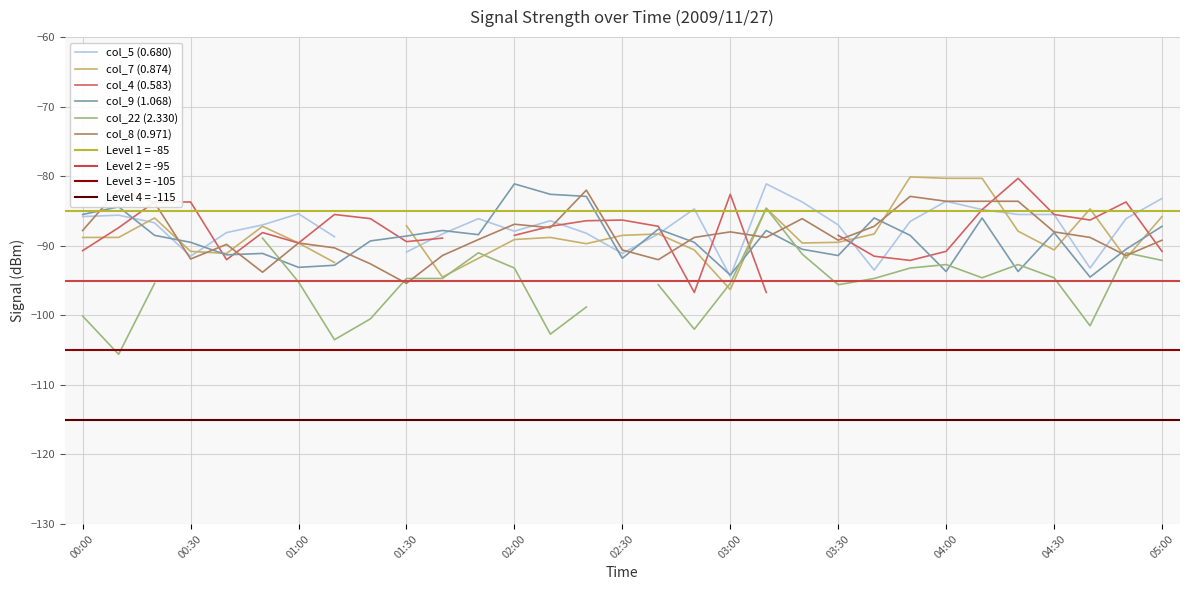

What is the maximum value for col_9 (1.068)?

-81.1